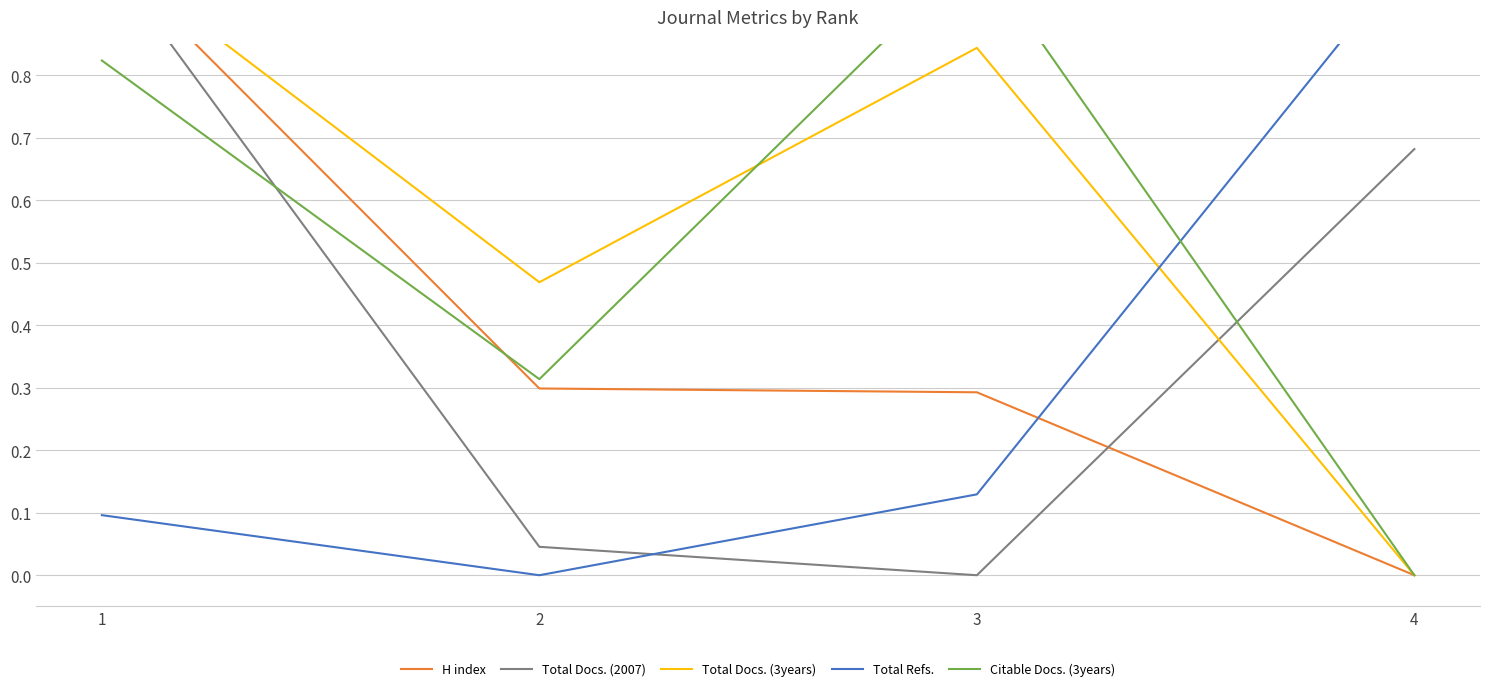

How many interior local peaks does the Citable Docs. (3years) series have?

1